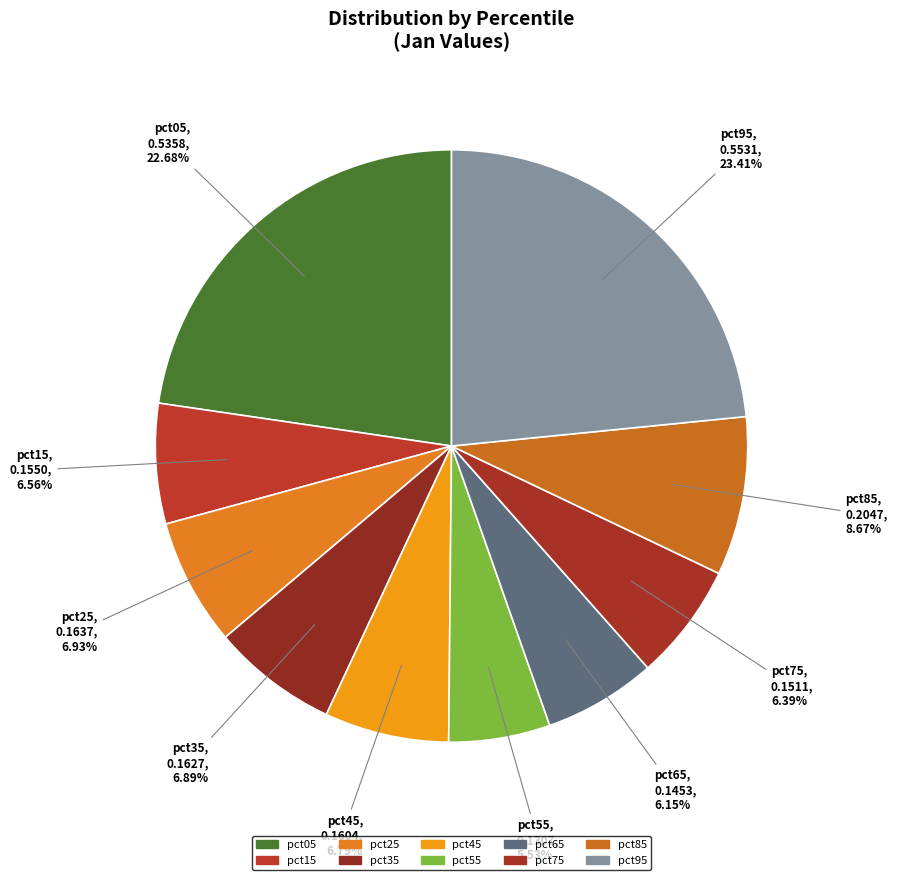

How many segments does this pie chart have?

10